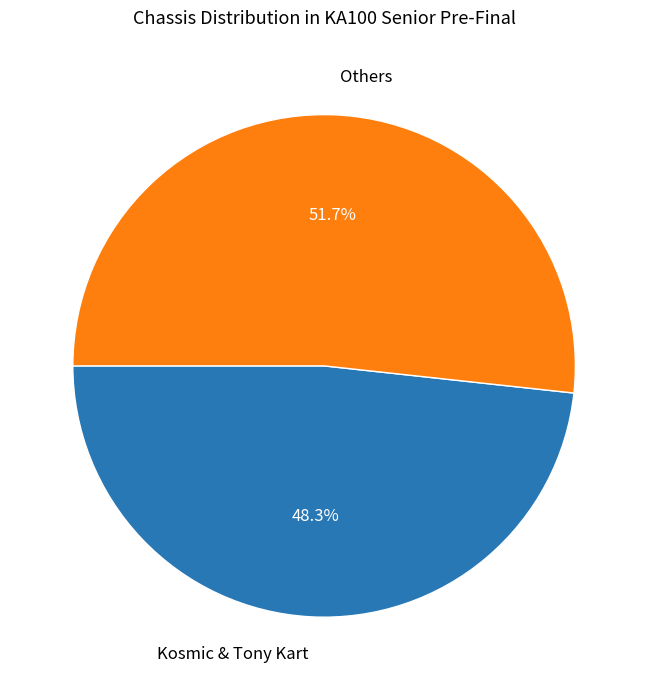

Is there any slice that represents more than half of the pie?

Yes